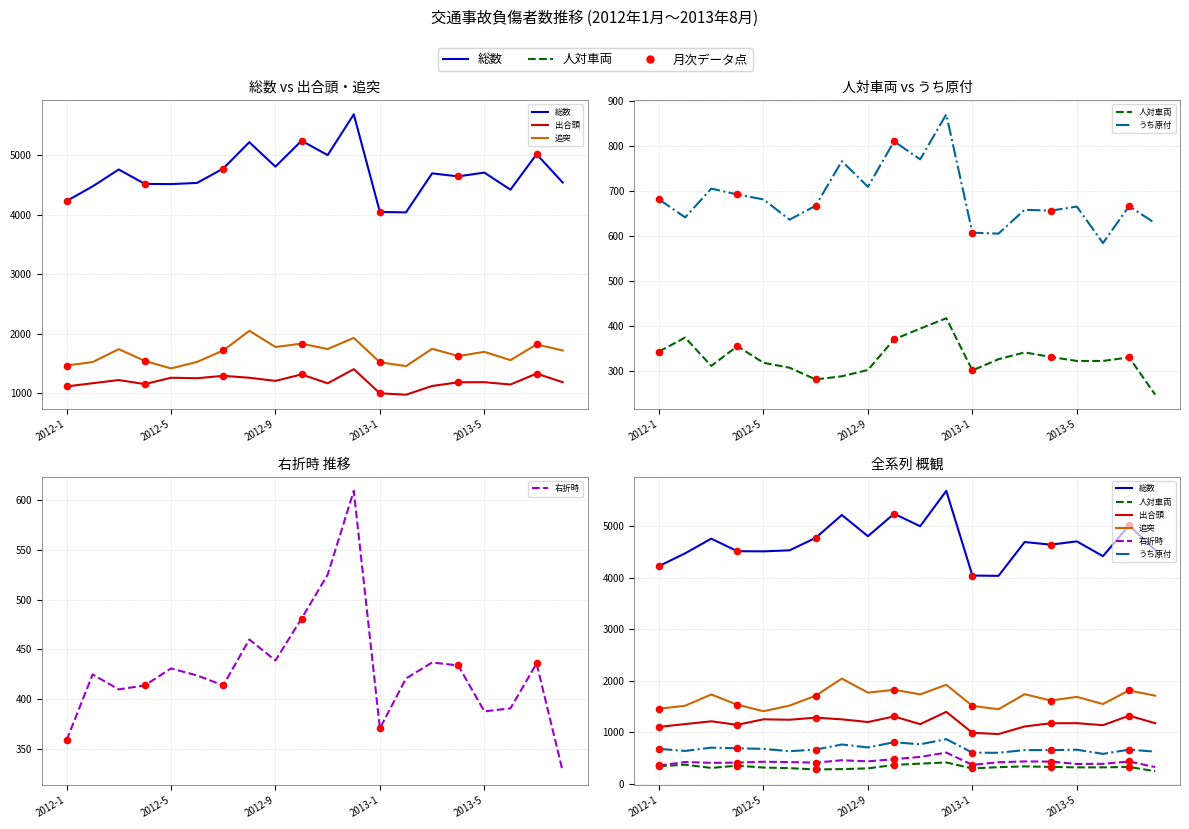

What are all the series names shown in the legend?

総数, 出合頭, 追突, 人対車両, うち原付, 右折時